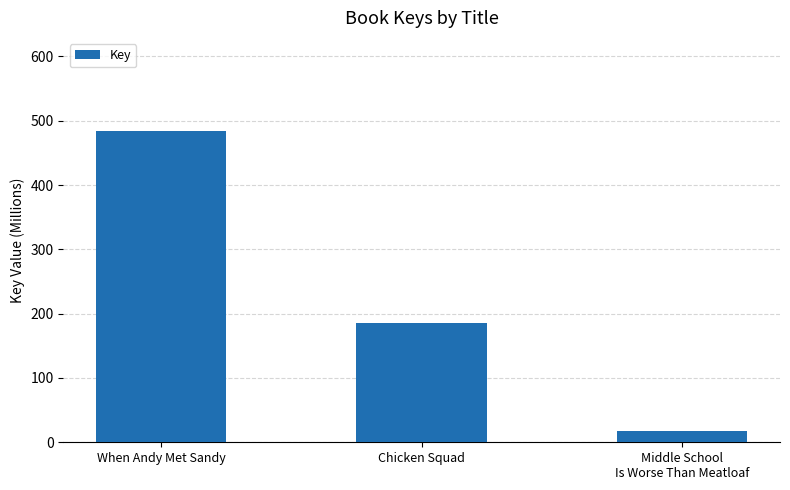

Read the value at Middle School
Is Worse Than Meatloaf.

18.2